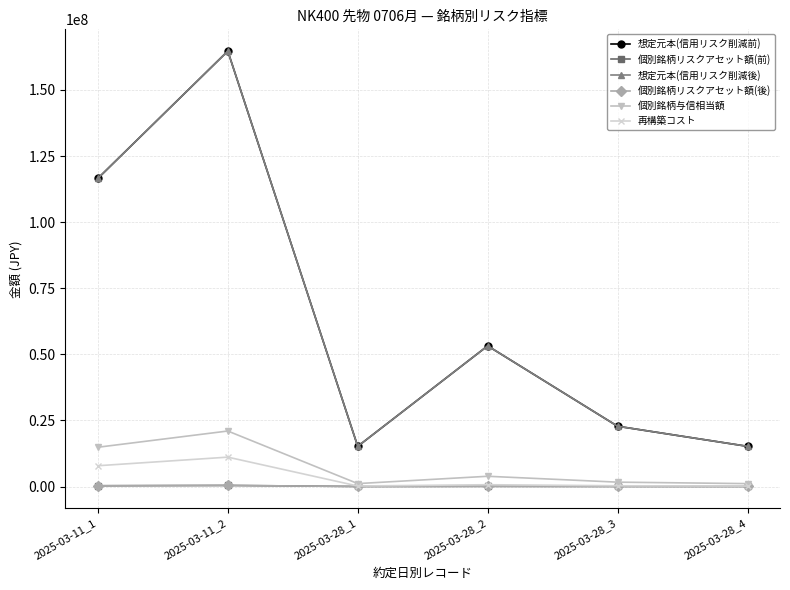

What is the average value of the 想定元本(信用リスク削減後) series?

64617000.0